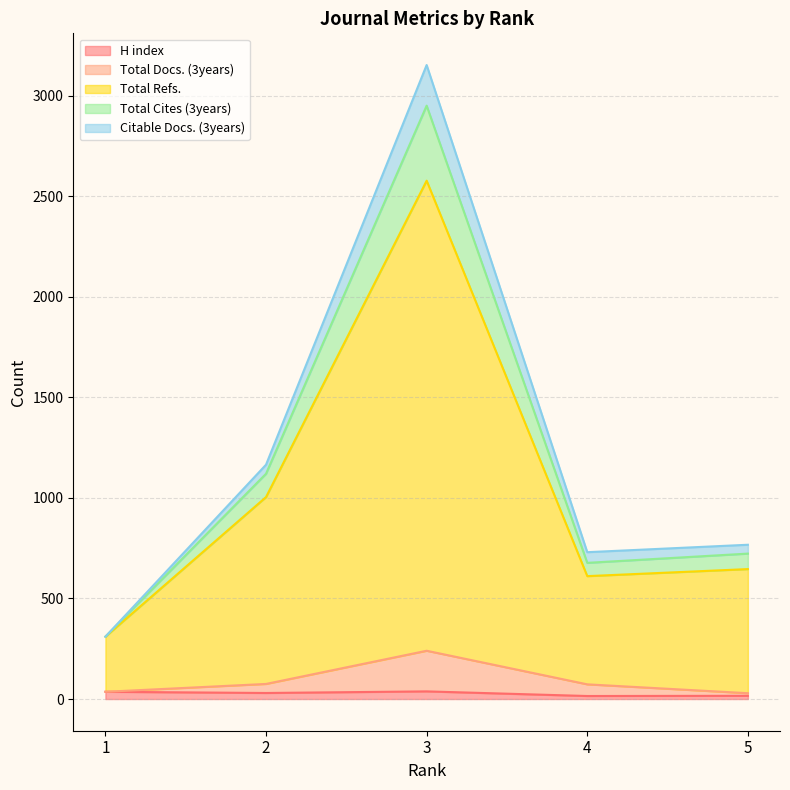

What is the sum of all Total Docs. (3years) values?

453